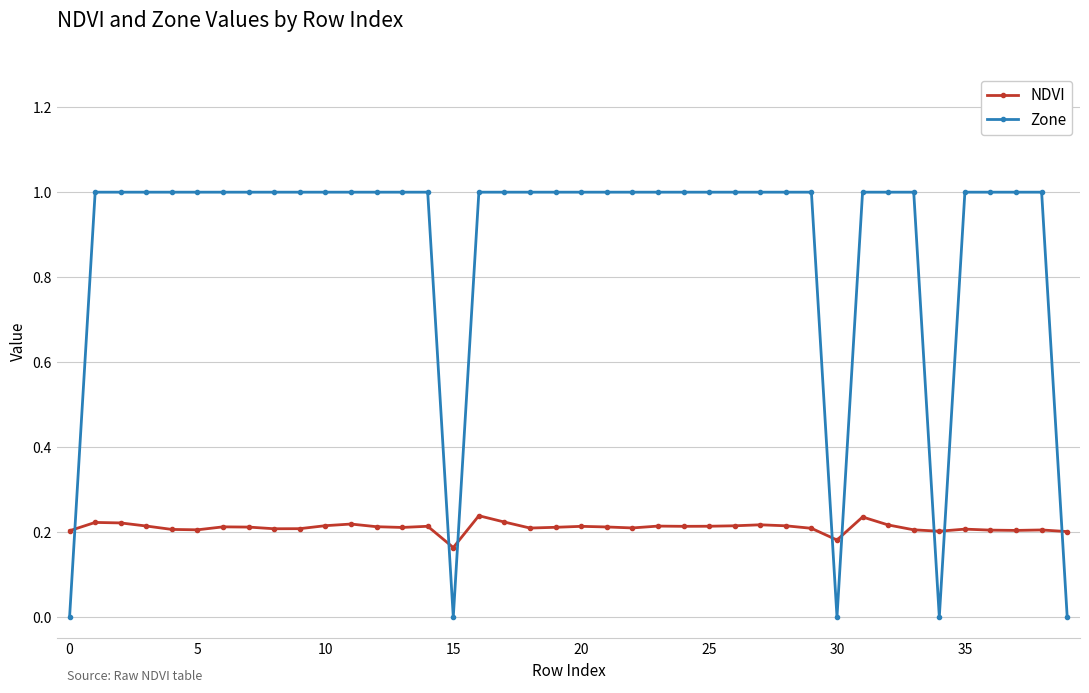

Which series ends up on top after the final intersection of Zone and NDVI?

NDVI